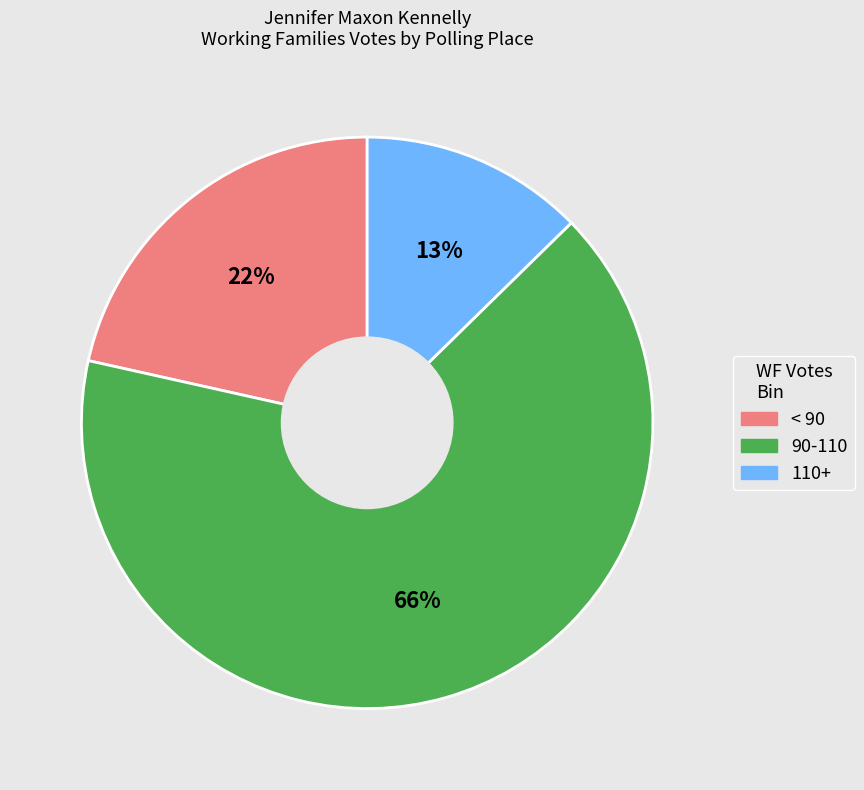

Rank the categories by value from highest to lowest.

90-110, < 90, 110+